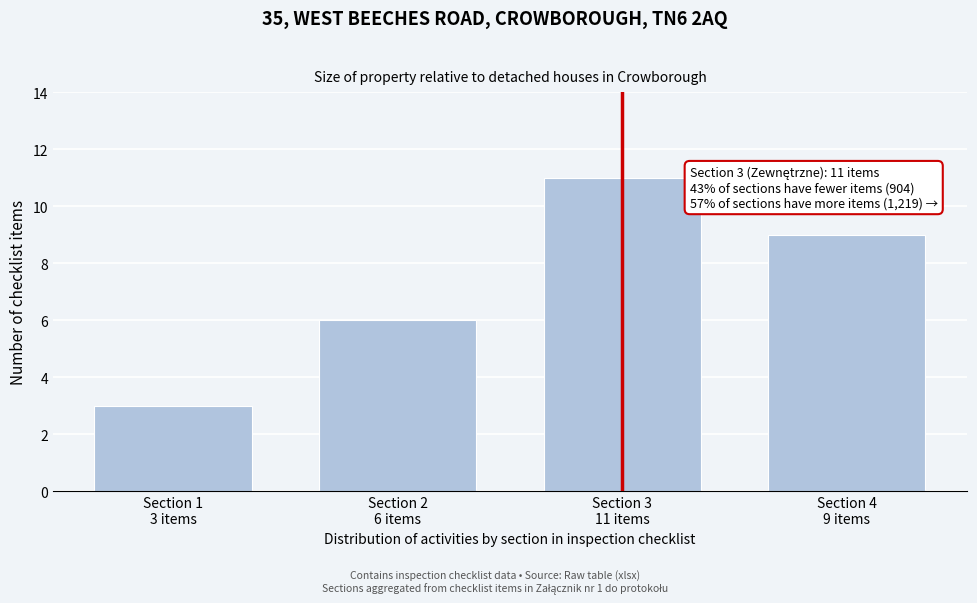

Reading left to right, extract all data points from this chart.

3	6	11	9